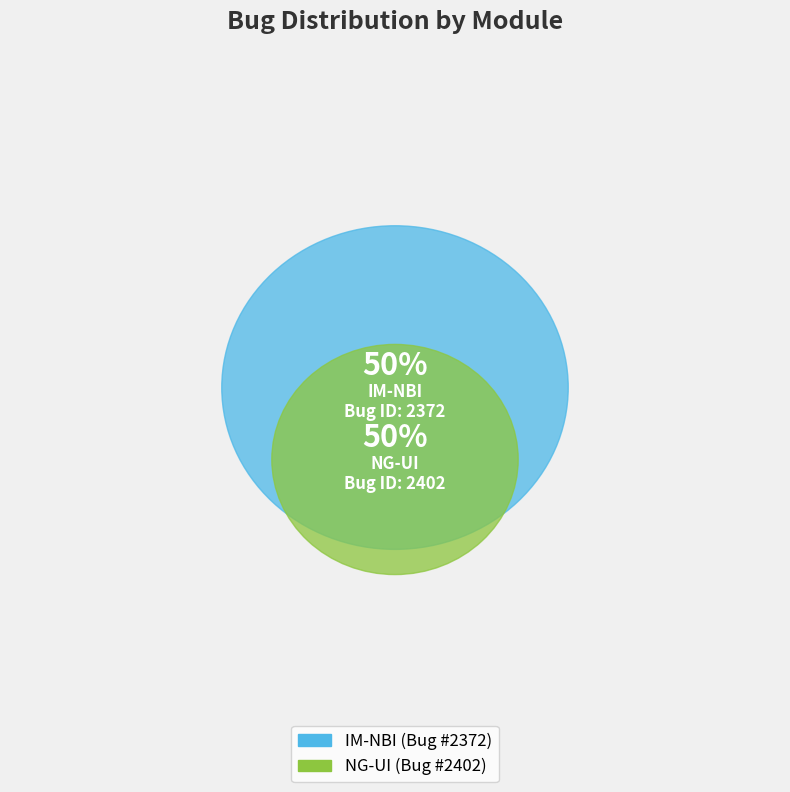

What is the ratio of the value at IM-NBI to the value at NG-UI?

1.0